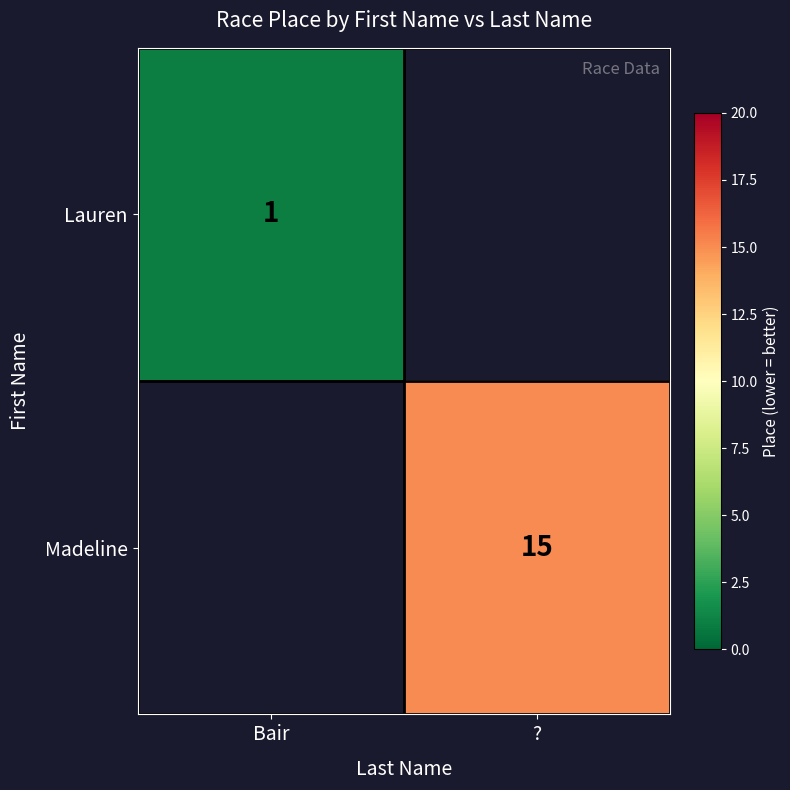

Is the value of Lauren at Bair greater than the value of Madeline at ??

No